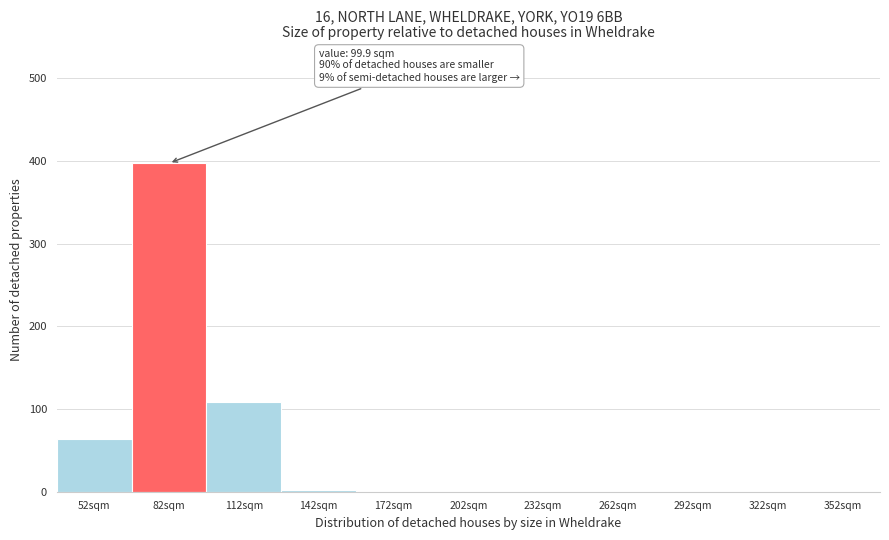

What is the sum of all values?

571